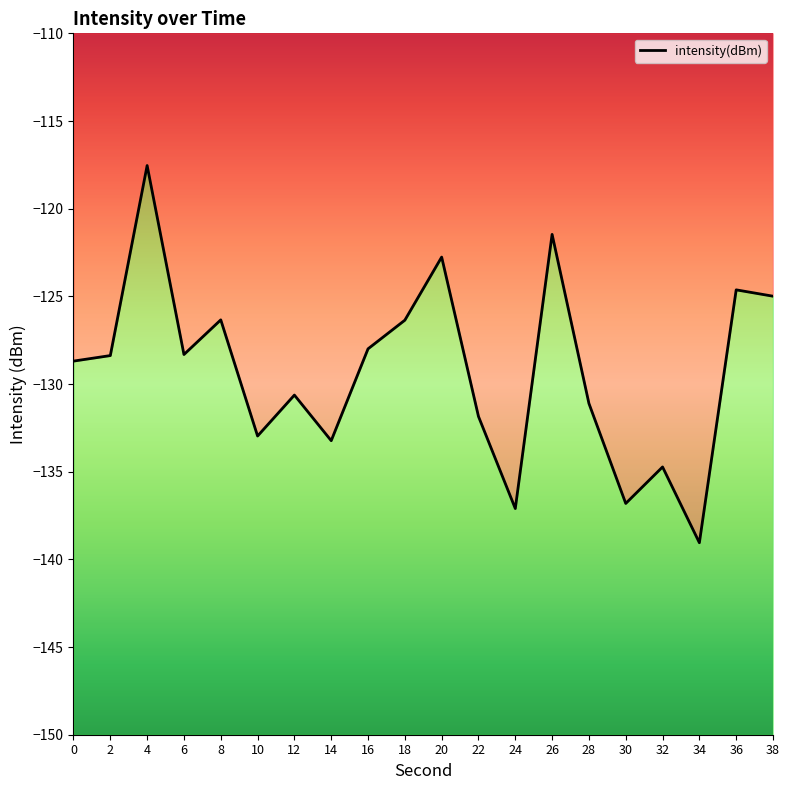

The chart shows a value of -125.0 at 38. True or false?

True